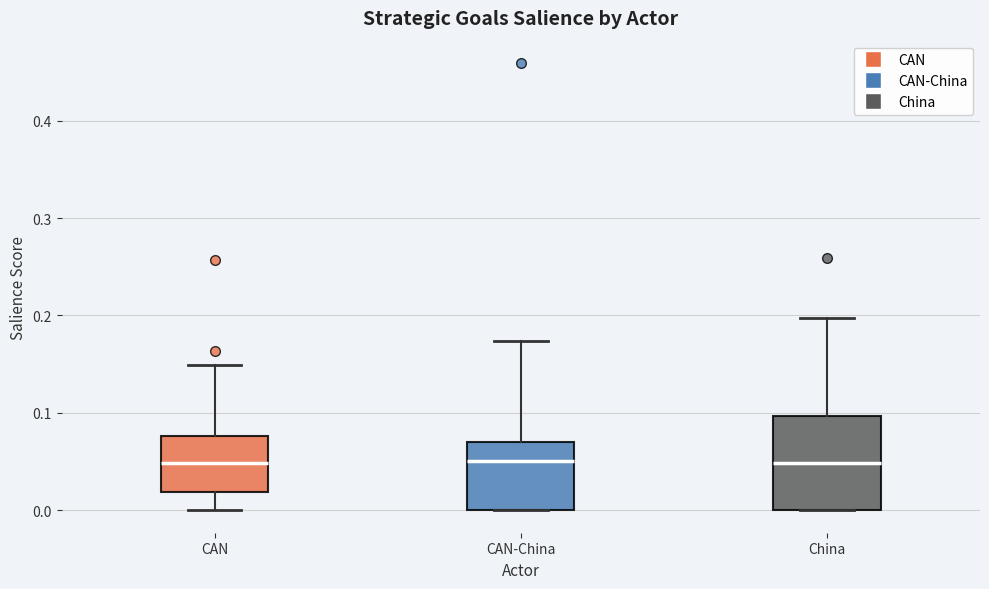

Where is the upper edge of the box for CAN-China on the y-axis? The values are not printed on the chart, so give them approximately, as read against the axis.

0.07